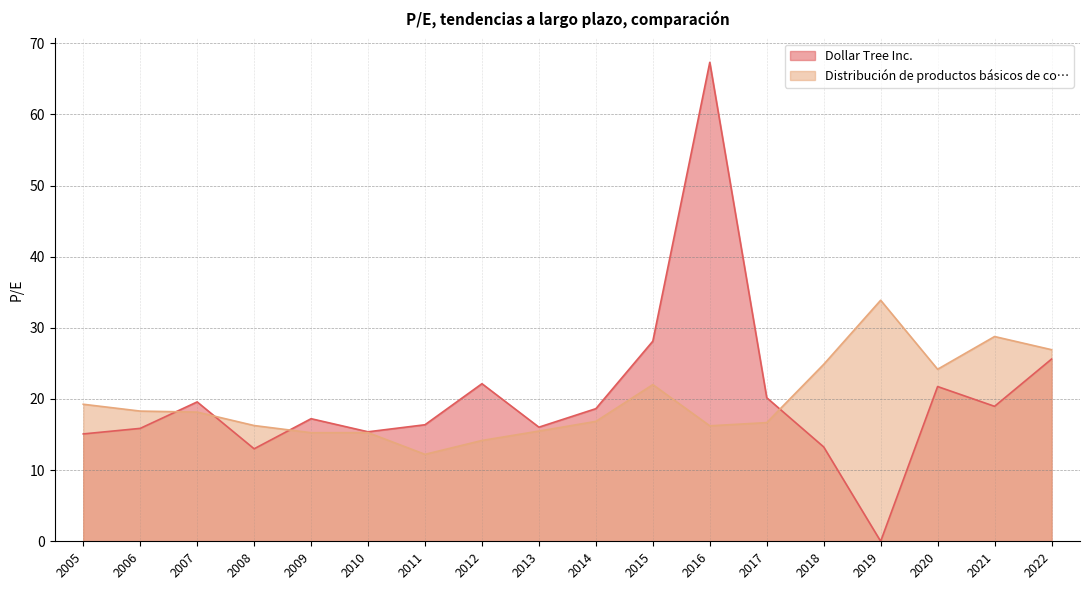

What is the spread (max minus min) of values at 2009?

2.0